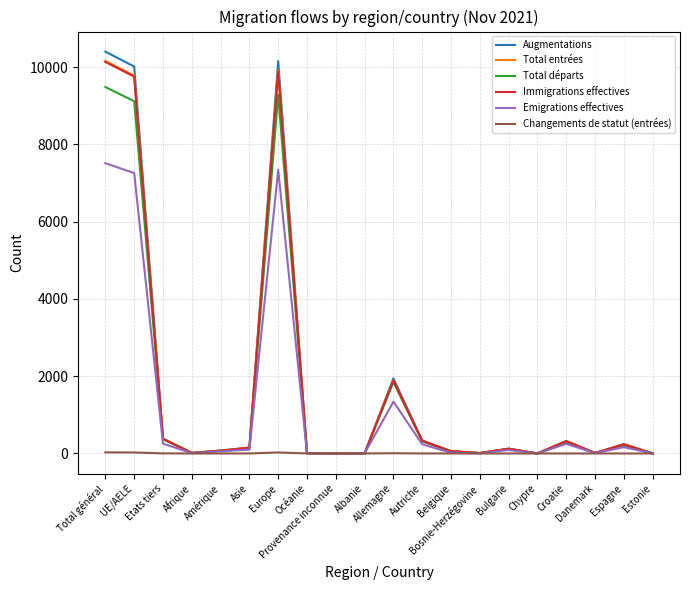

Which series changed the most between Bosnie-Herzégovine and Espagne?

Augmentations